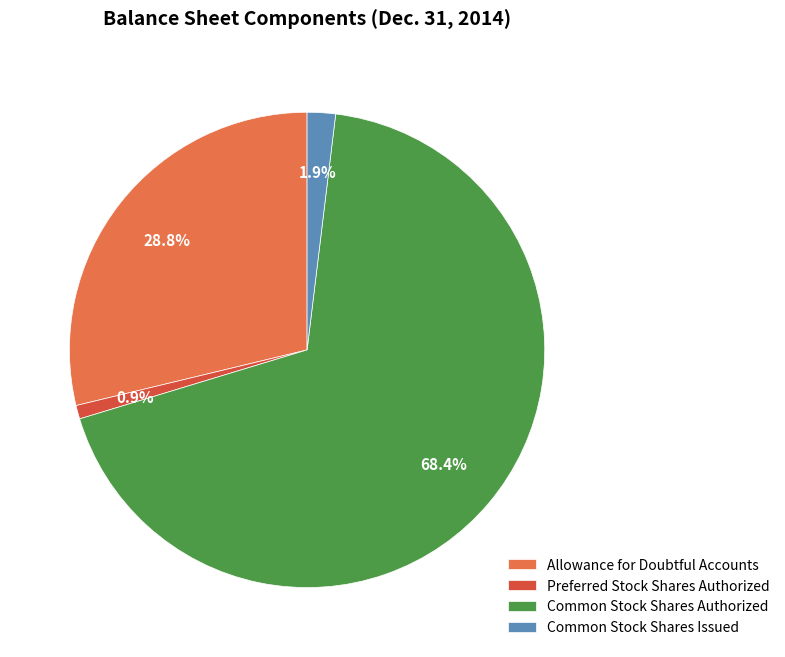

Is it true that Allowance for Doubtful Accounts is 35% of the pie?

False